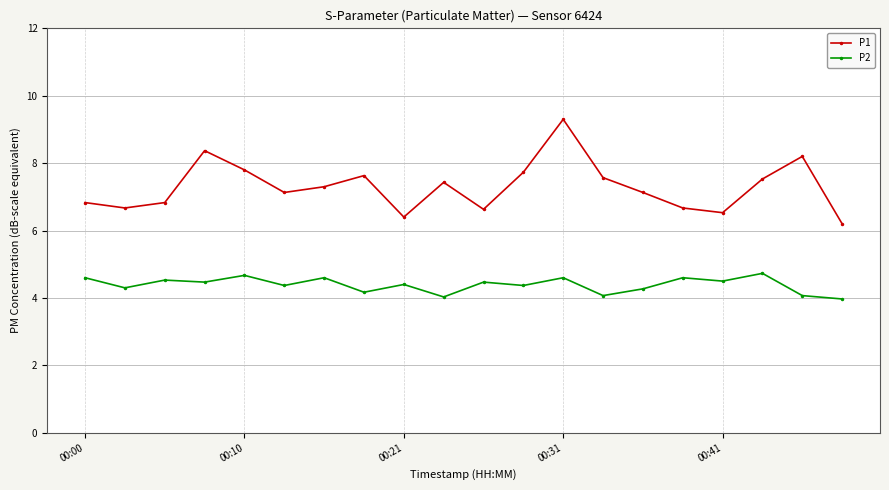

Rank the series by their maximum value, from highest to lowest.

P1, P2